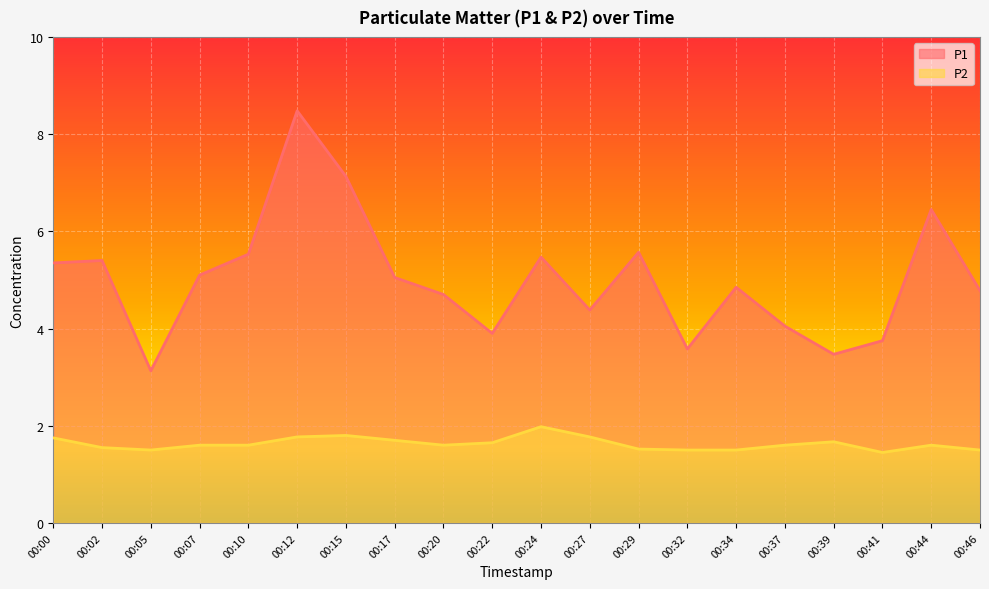

True or false: P1 has more than 2 interior local peaks.

True